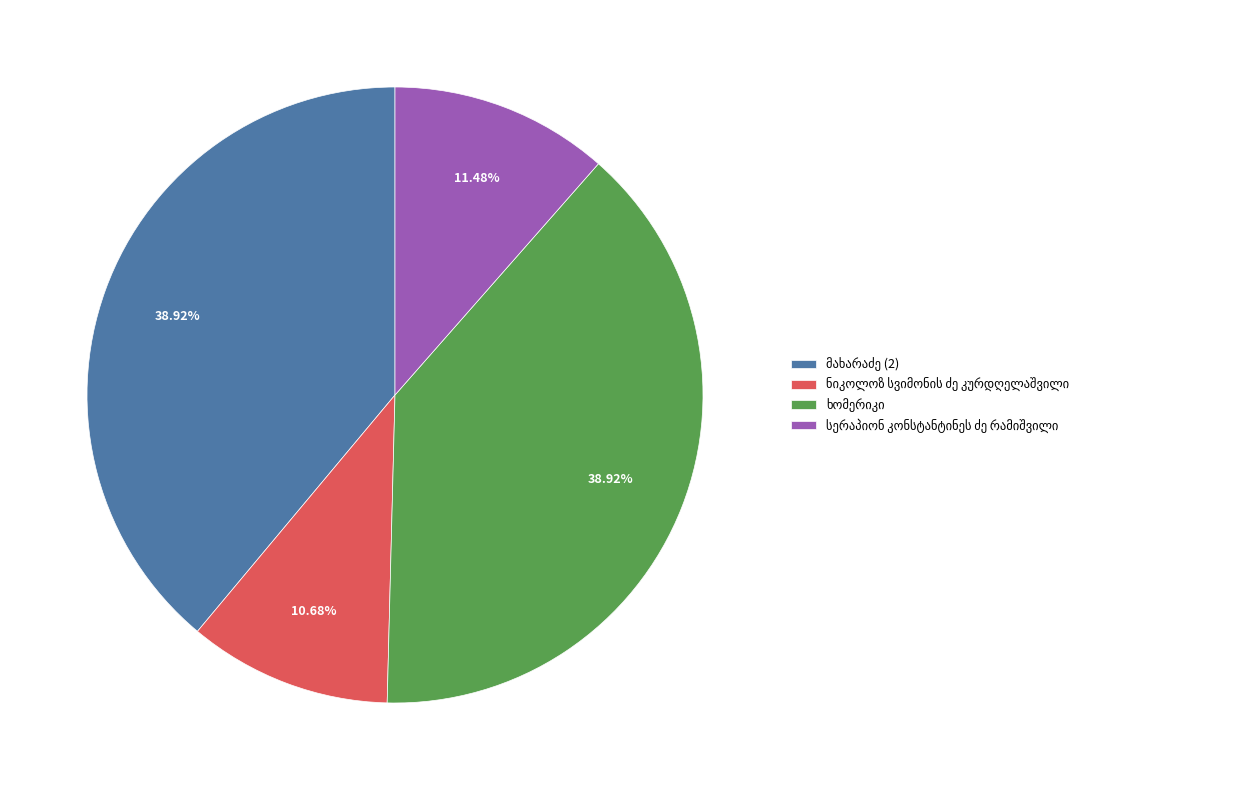

Does any single category account for the majority?

No